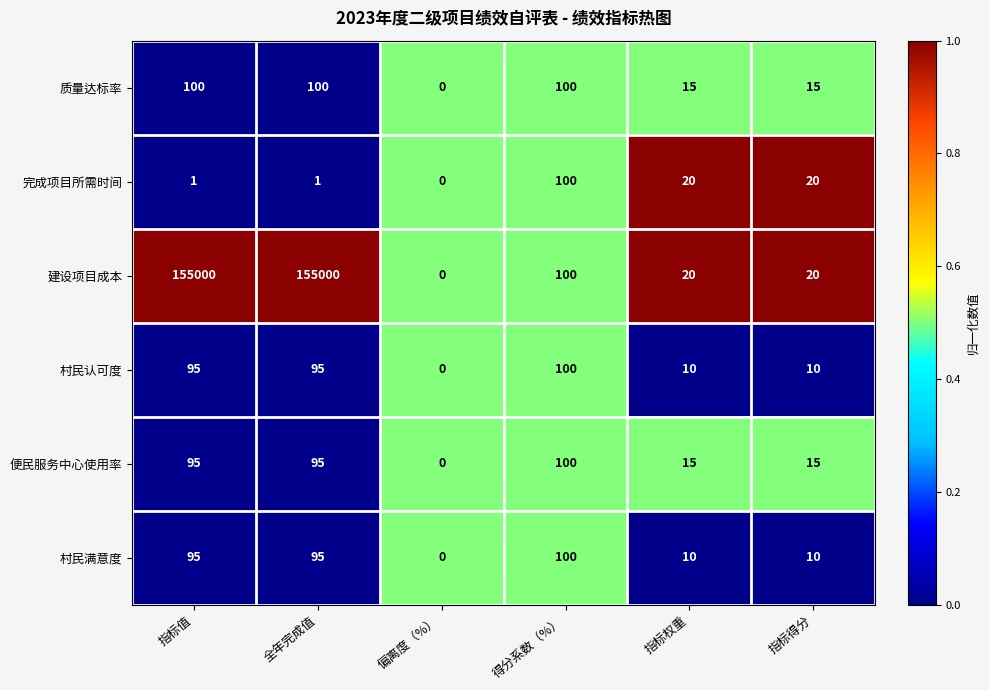

What is the sum of all 完成项目所需时间 values?

142